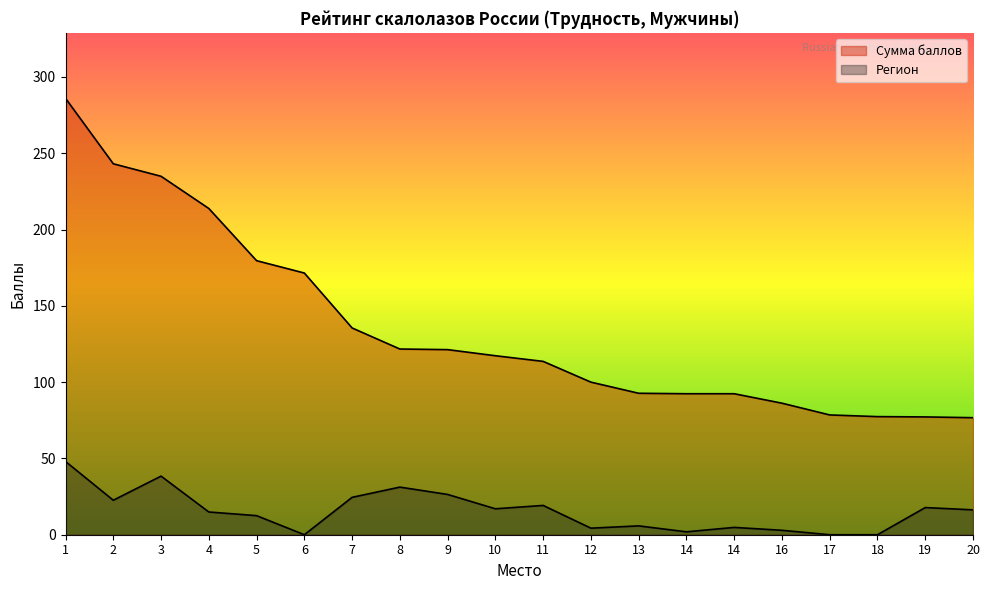

True or false: Регион and Сумма баллов intersect in this chart.

False